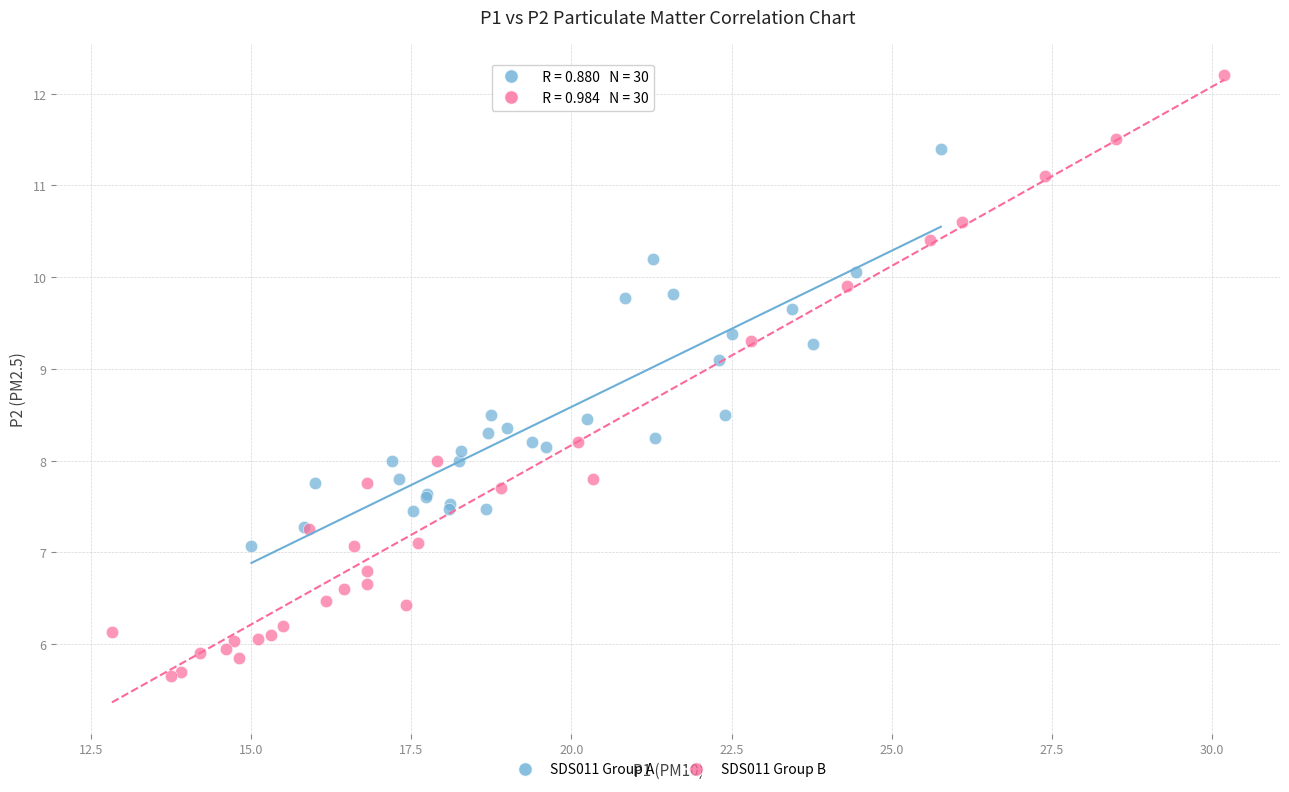

Which series reaches the maximum Y coordinate?

SDS011 Group B